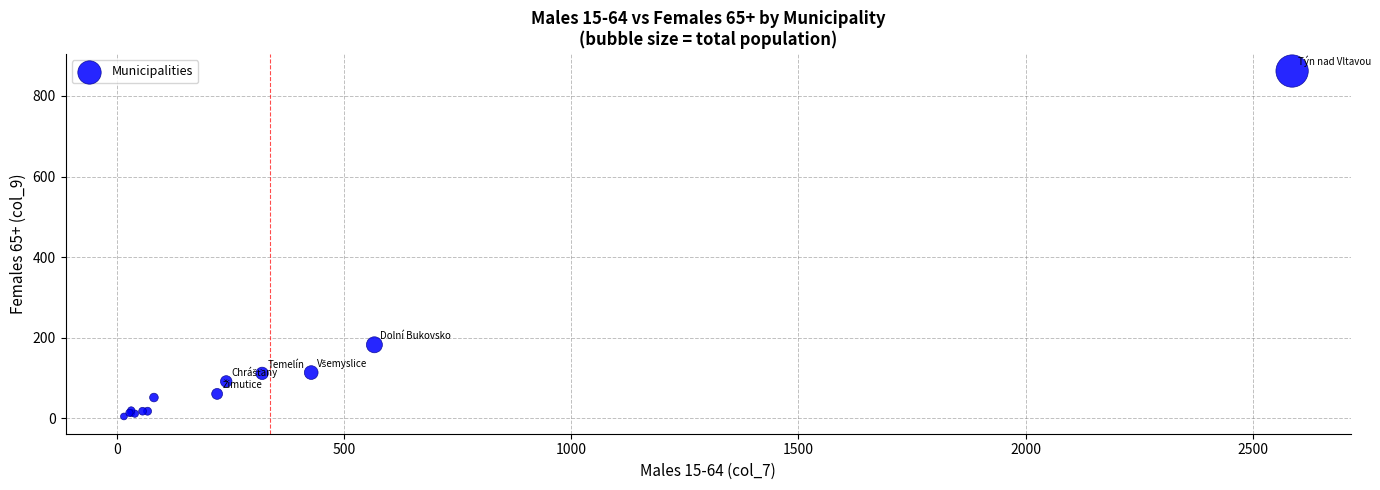

What Y value in the scatter plot is closest to 433?

182